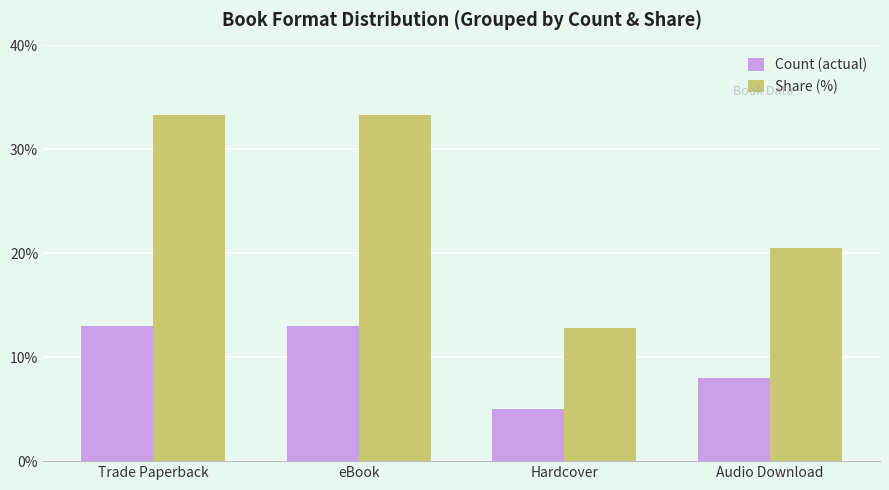

Rank the series by their maximum value, from highest to lowest.

Share (%), Count (actual)